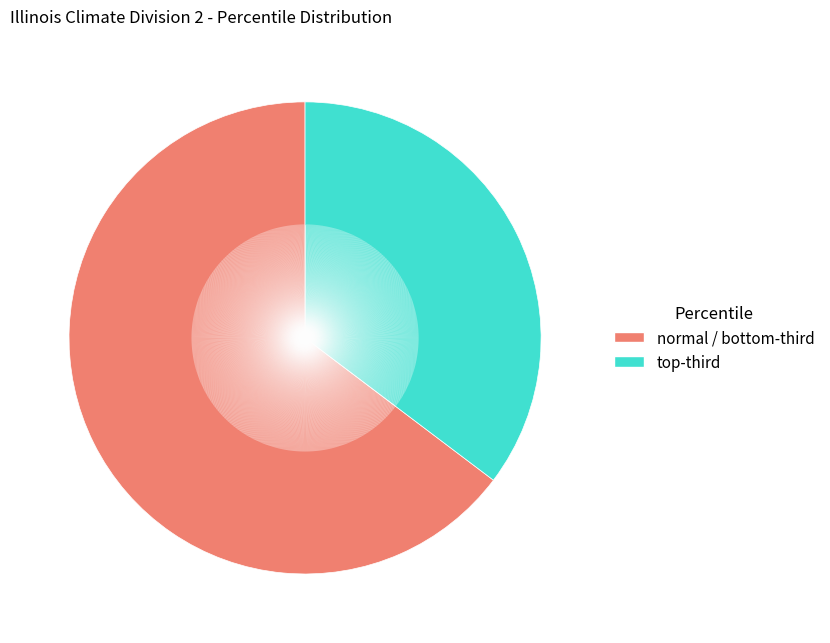

Does any single category account for the majority?

Yes